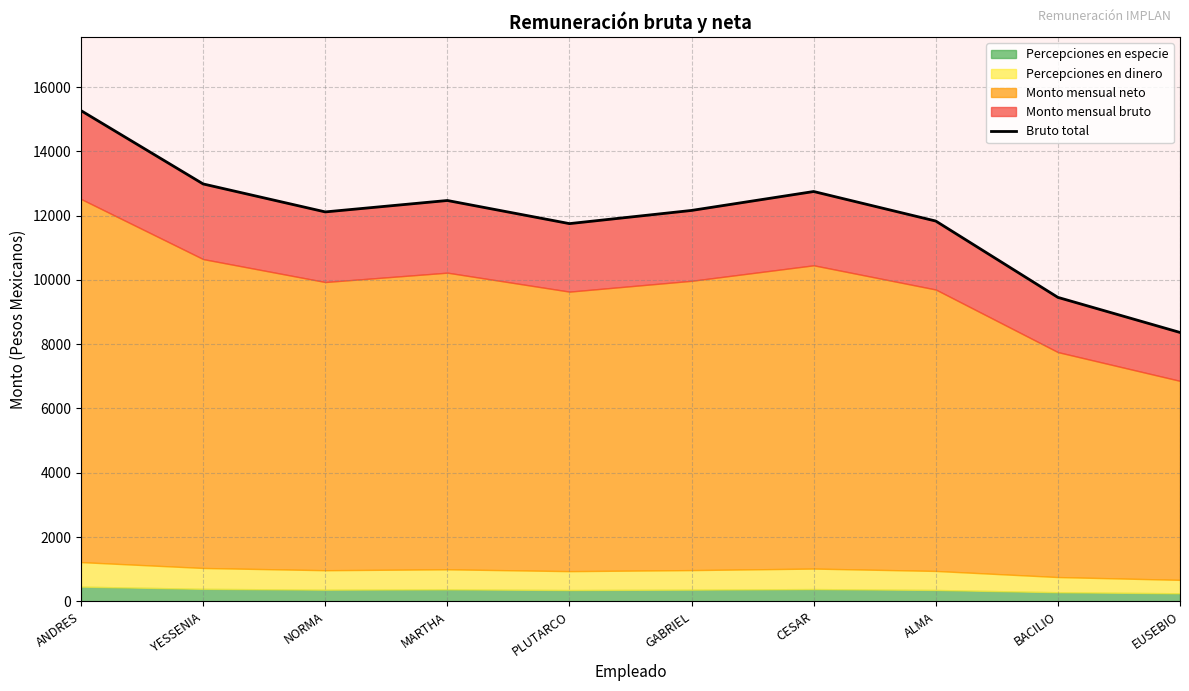

What position from the right is MARTHA?

7